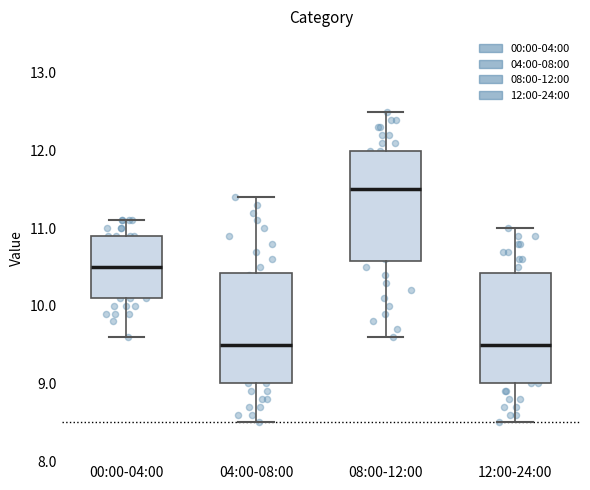

Which box's median line is the highest?

08:00-12:00